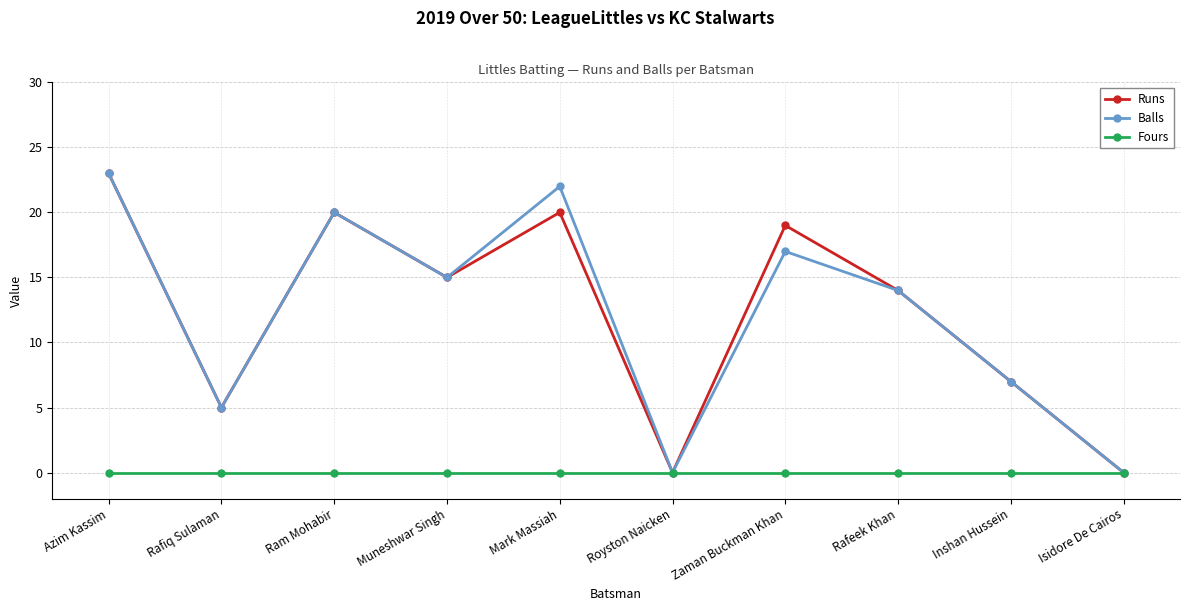

Does the chart display data point markers on the line(s)?

Yes